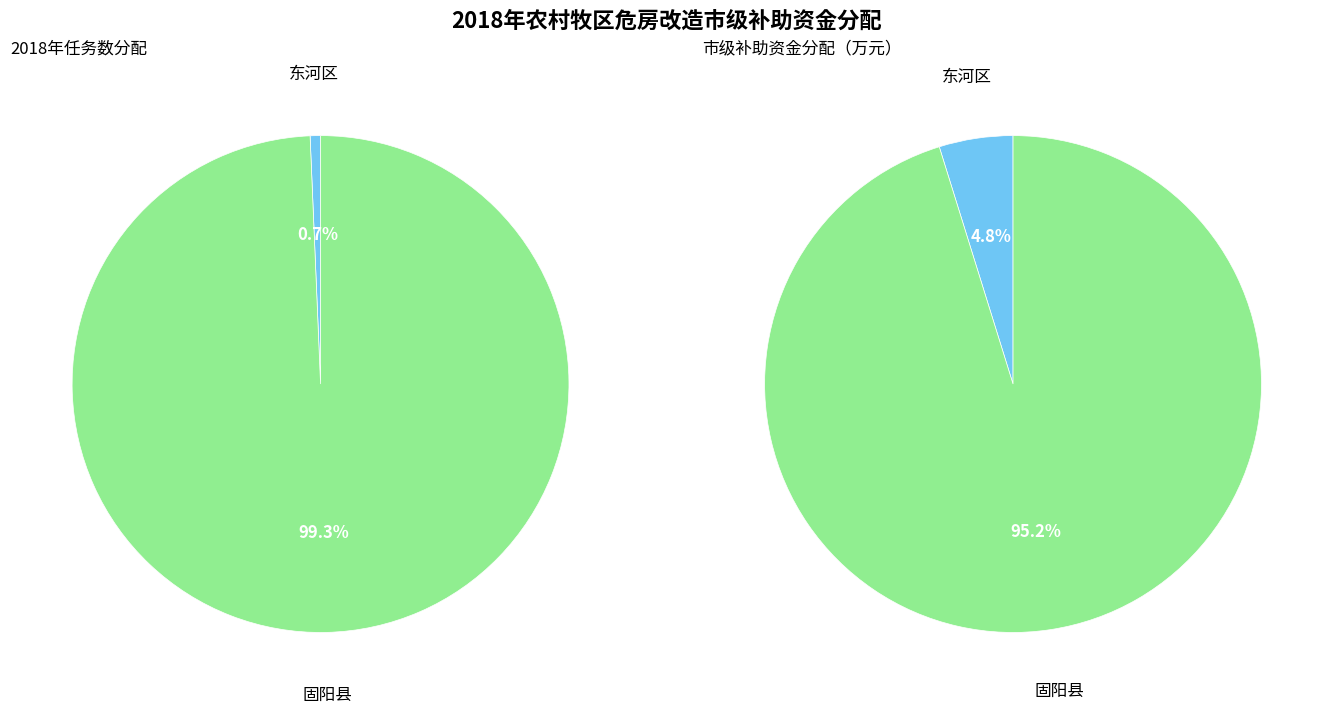

Combined, do 固阳县 and 东河区 account for over 50%?

Yes